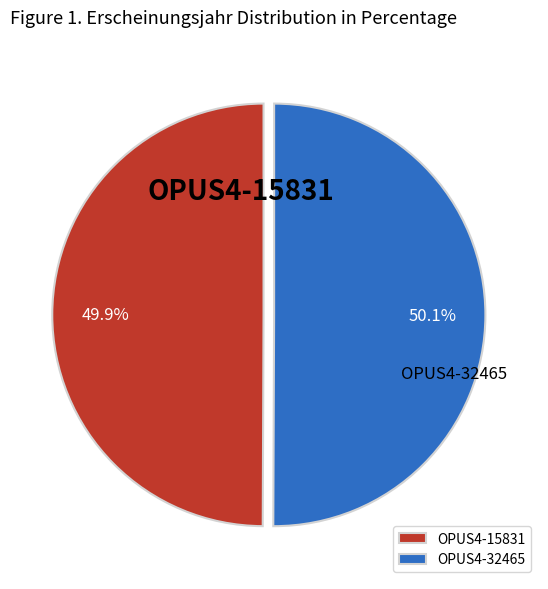

What is the ratio of the value at OPUS4-32465 to the value at OPUS4-15831?

1.0